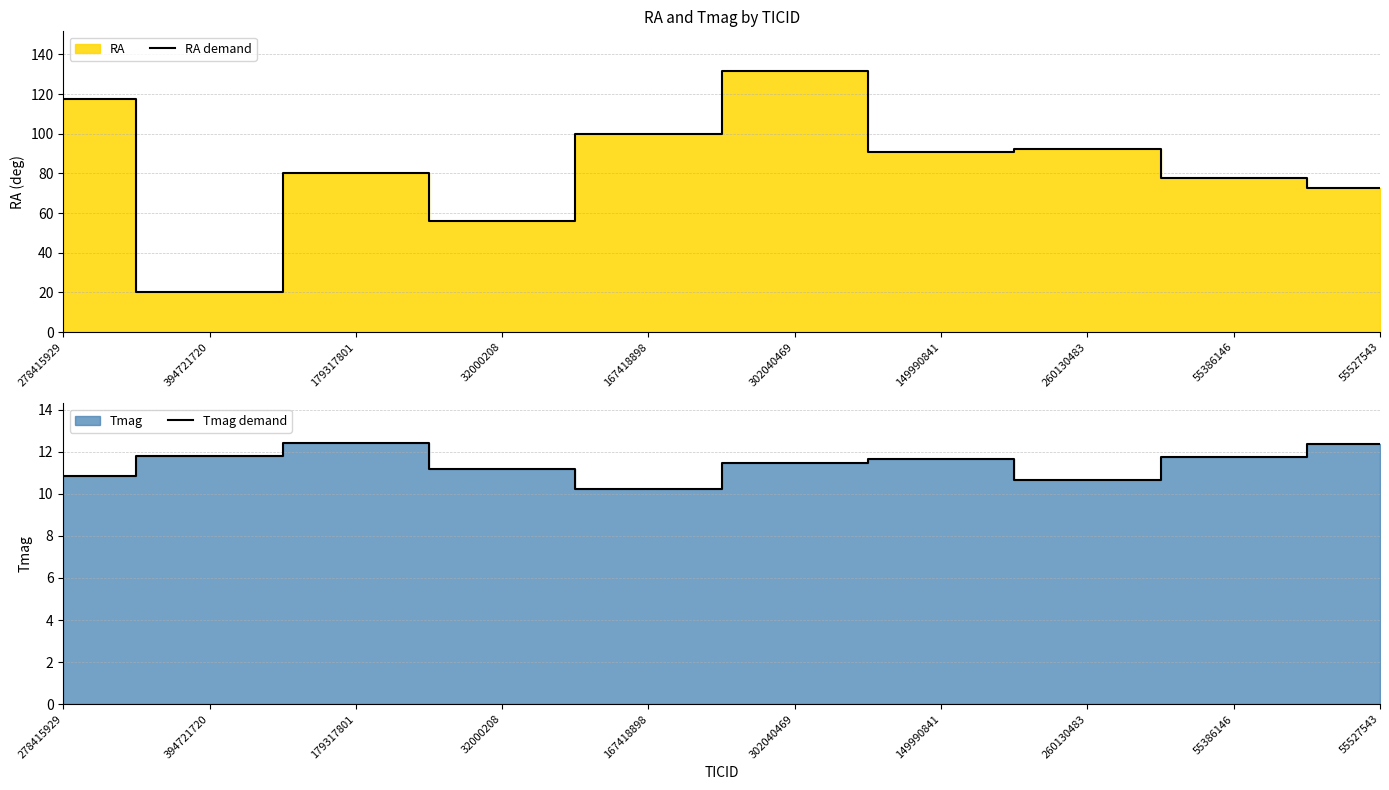

True or false: Tmag demand has a value of 3.2 at 302040469.

False